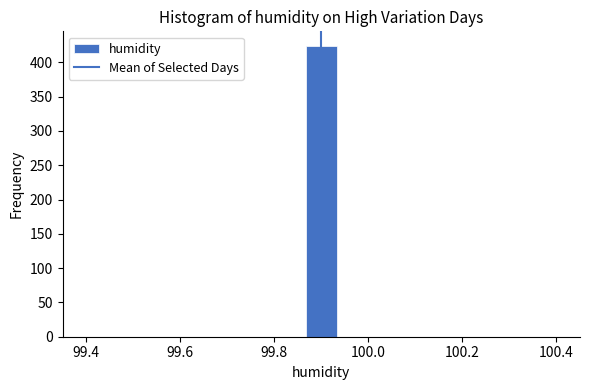

Around what value on the x-axis is the tallest bar? Give the approximate position of its centre, as read against the axis.

99.90